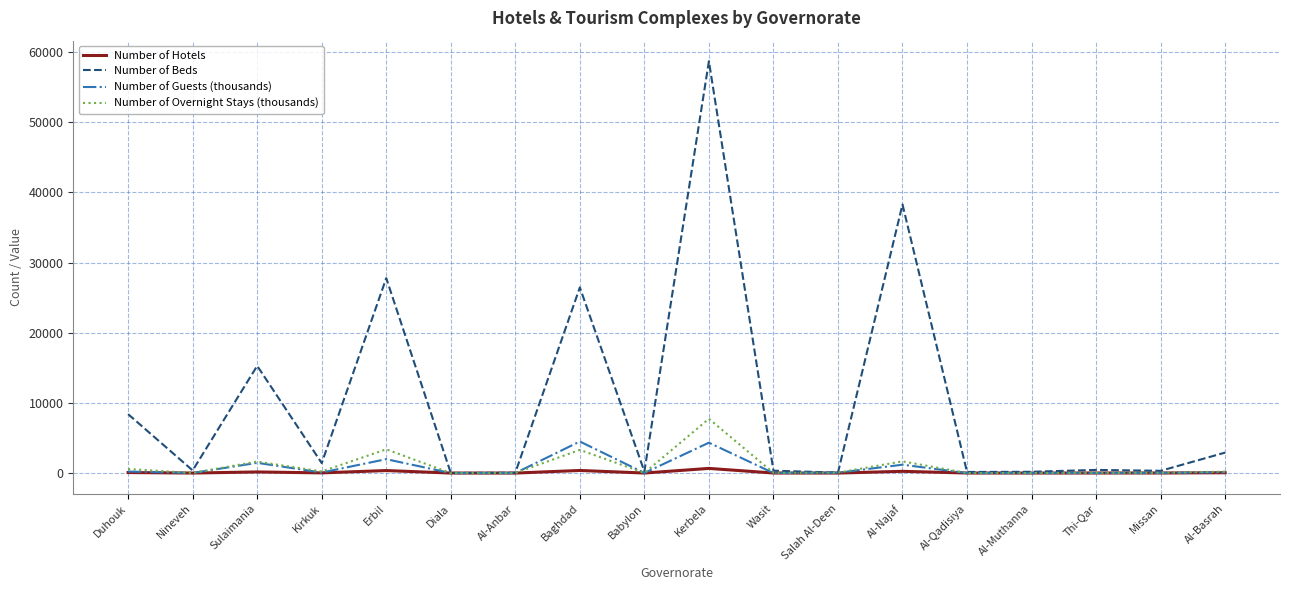

The value of Number of Guests (thousands) at Al-Basrah is 108.7. True or false?

True